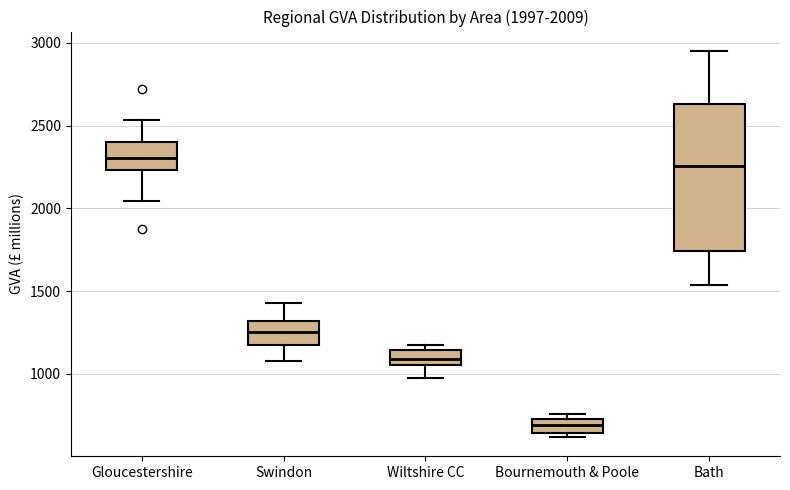

Comparing the boxes themselves (not the whiskers), which one is the tallest?

Bath